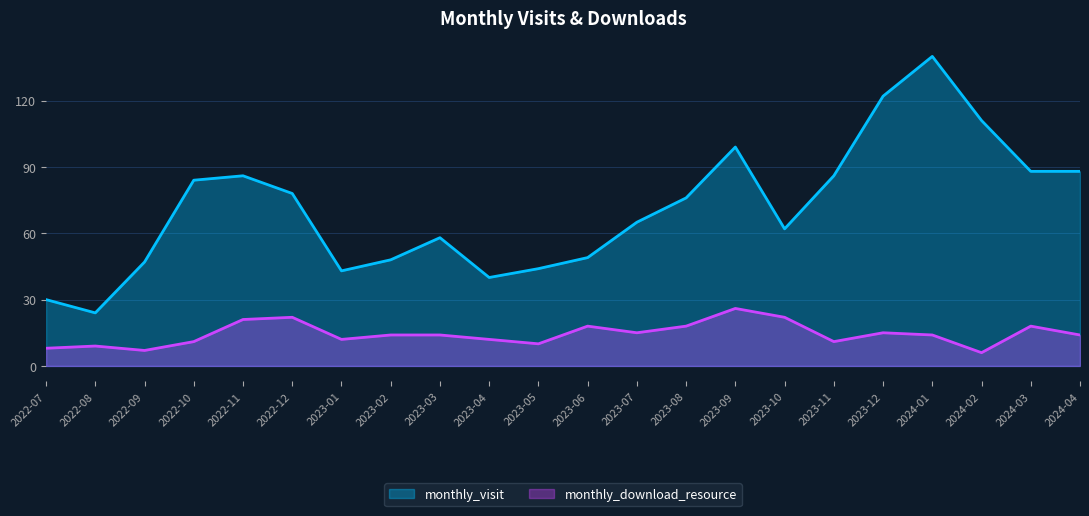

Between 2022-10 and 2022-08, which is larger?

2022-10